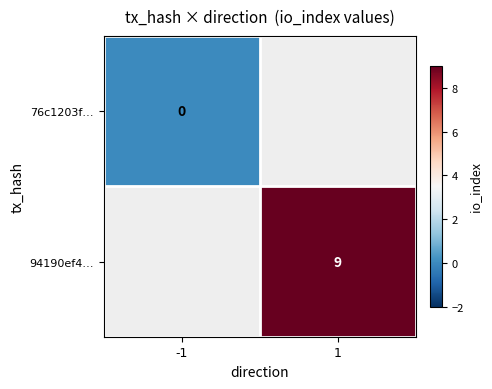

What is the greatest value displayed?

9.0